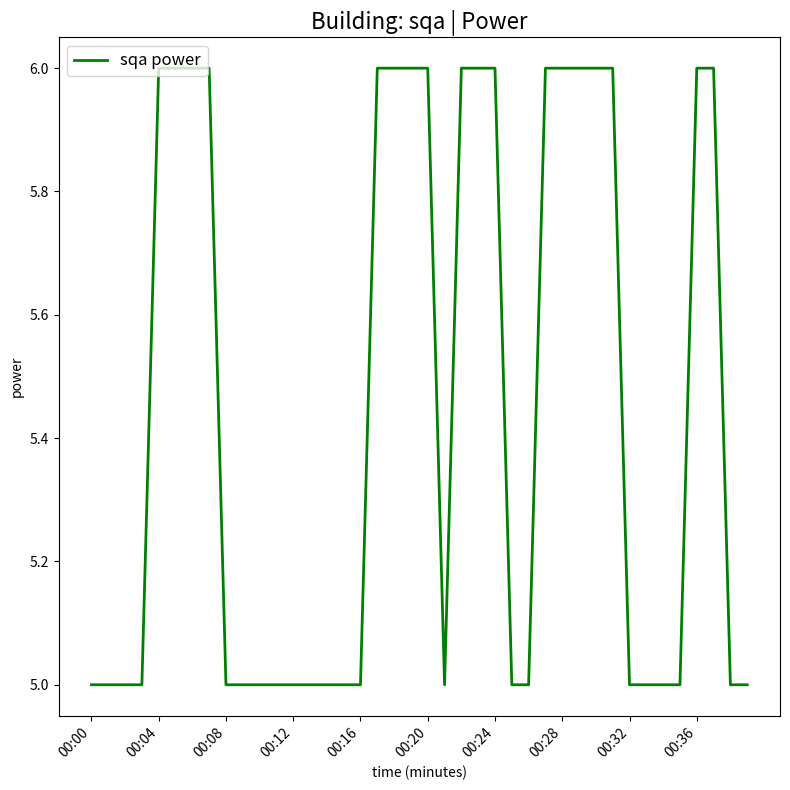

Count the number of categories in the chart.

40